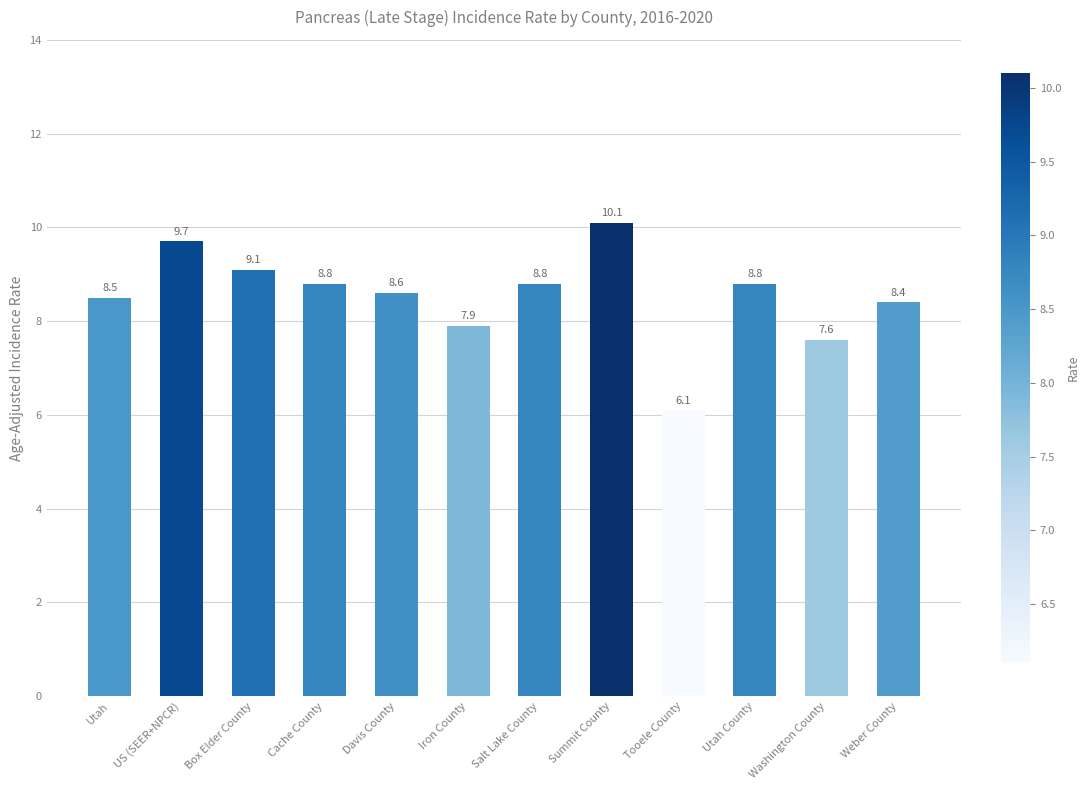

Reading left to right, what are all the values shown in this chart?

Utah=8.5	US (SEER+NPCR)=9.7	Box Elder County=9.1	Cache County=8.8	Davis County=8.6	Iron County=7.9	Salt Lake County=8.8	Summit County=10.1	Tooele County=6.1	Utah County=8.8	Washington County=7.6	Weber County=8.4